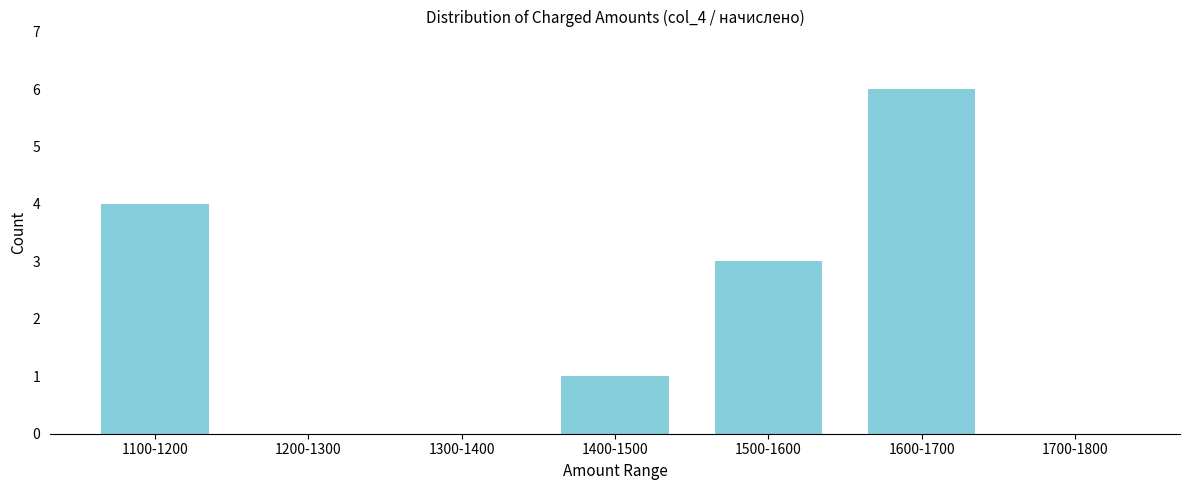

Reading left to right, extract all data points from this chart.

1100-1200=4	1200-1300=0	1300-1400=0	1400-1500=1	1500-1600=3	1600-1700=6	1700-1800=0